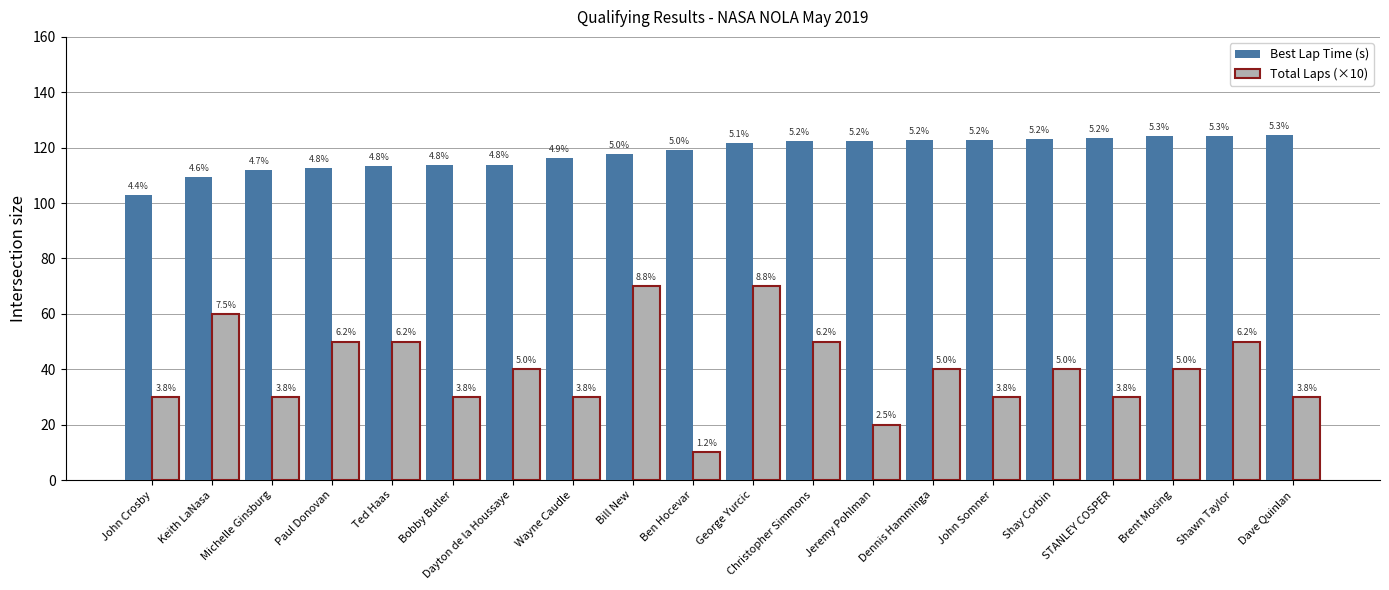

Reading left to right, what are all the values shown in this chart?

Best Lap Time (s): John Crosby=102.8	Keith LaNasa=109.3	Michelle Ginsburg=111.8	Paul Donovan=112.5	Ted Haas=113.5	Bobby Butler=113.6	Dayton de la Houssaye=113.9	Wayne Caudle=116.4	Bill New=117.6	Ben Hocevar=119.2	George Yurcic=121.6	Christopher Simmons=122.3	Jeremy Pohlman=122.4	Dennis Hamminga=122.6	John Somner=122.7	Shay Corbin=123.0	STANLEY COSPER=123.4	Brent Mosing=124.2	Shawn Taylor=124.2	Dave Quinlan=124.5
Total Laps (×10): John Crosby=30.0	Keith LaNasa=60.0	Michelle Ginsburg=30.0	Paul Donovan=50.0	Ted Haas=50.0	Bobby Butler=30.0	Dayton de la Houssaye=40.0	Wayne Caudle=30.0	Bill New=70.0	Ben Hocevar=10.0	George Yurcic=70.0	Christopher Simmons=50.0	Jeremy Pohlman=20.0	Dennis Hamminga=40.0	John Somner=30.0	Shay Corbin=40.0	STANLEY COSPER=30.0	Brent Mosing=40.0	Shawn Taylor=50.0	Dave Quinlan=30.0